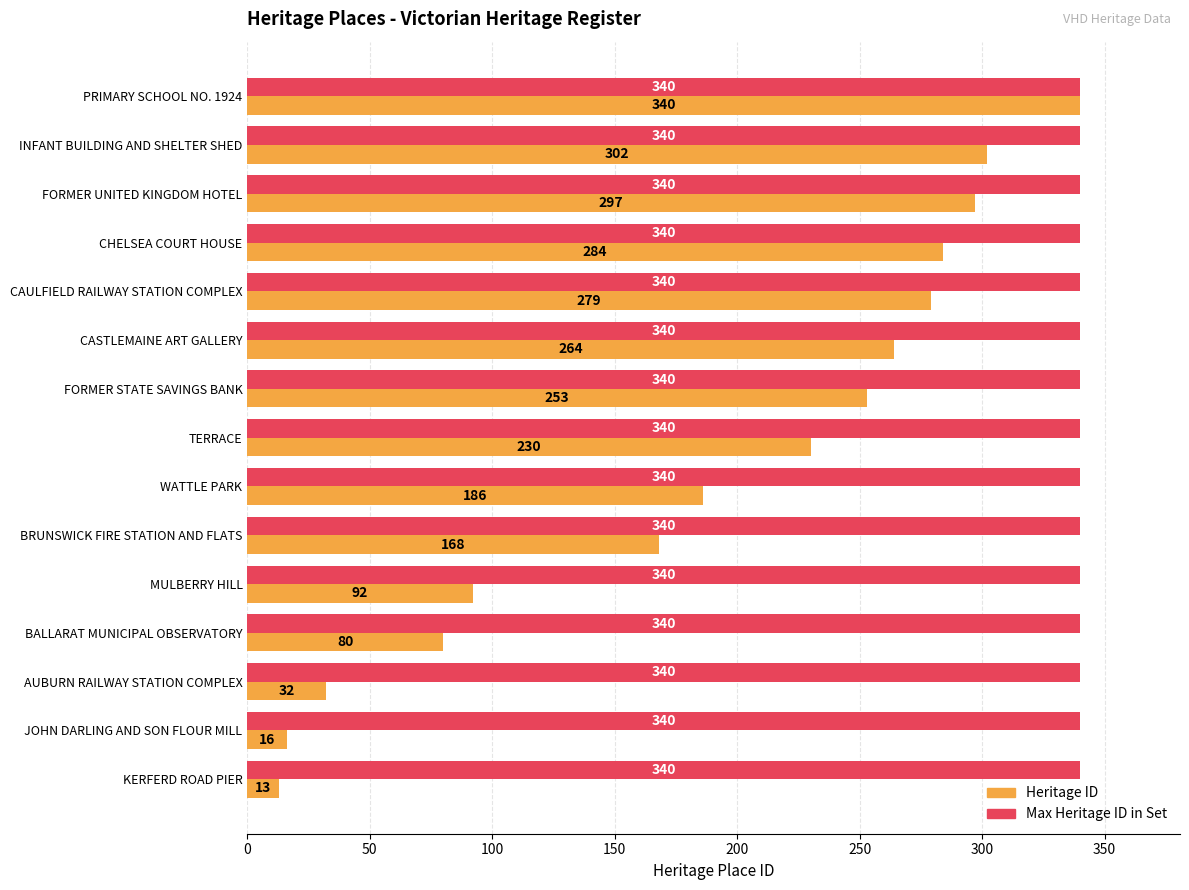

At which category does the chart reach its minimum across all series?

KERFERD ROAD PIER